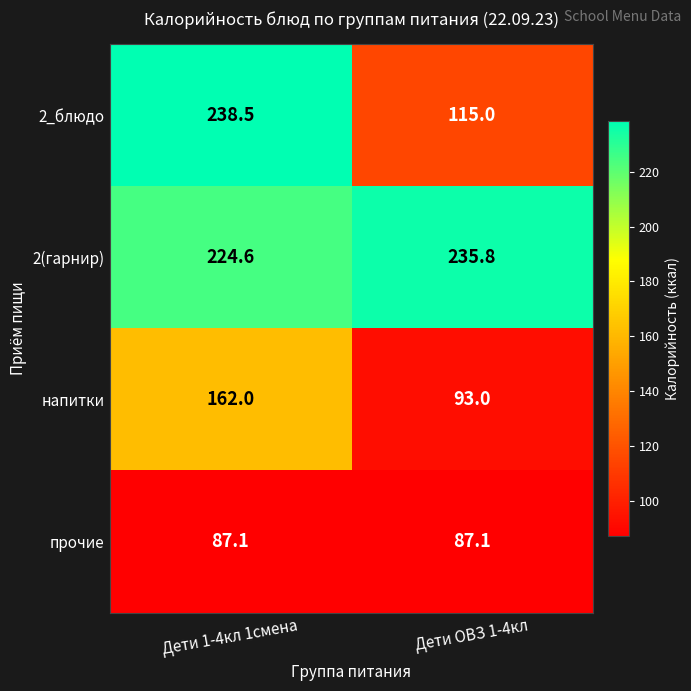

How many distinct data groups are displayed?

4